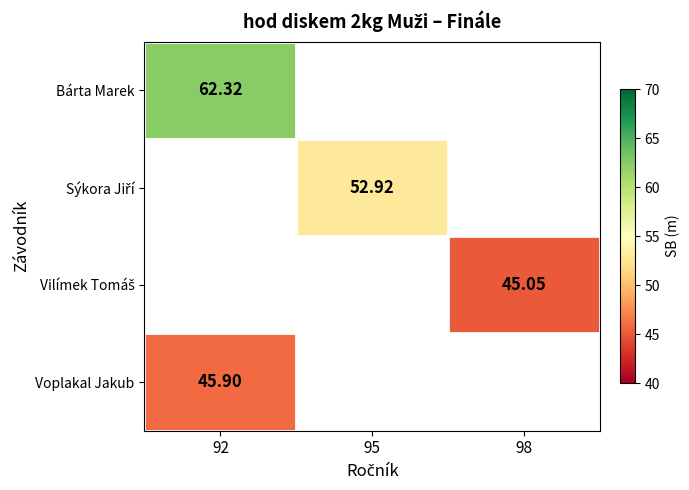

The Voplakal Jakub series shows 24.5 at 92. True or false?

False